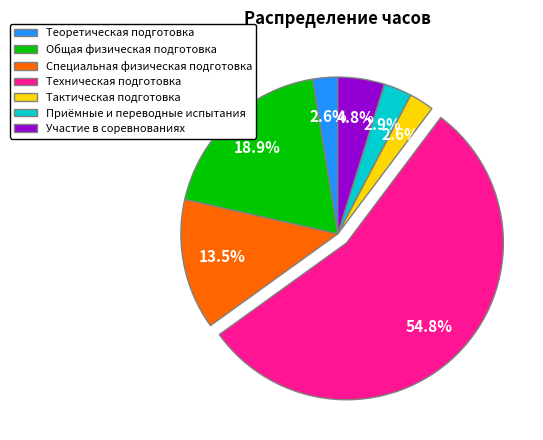

What portion of the pie excludes Приёмные и переводные испытания?

97.1%